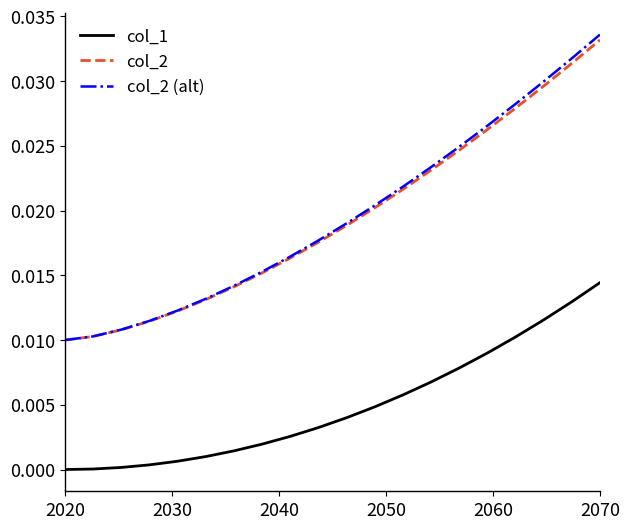

True or false: col_2 has more than 1 points higher than both neighbors.

False